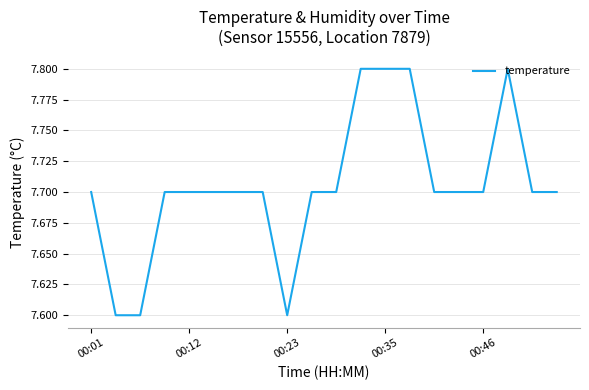

What is the minimum value shown in the chart?

7.6